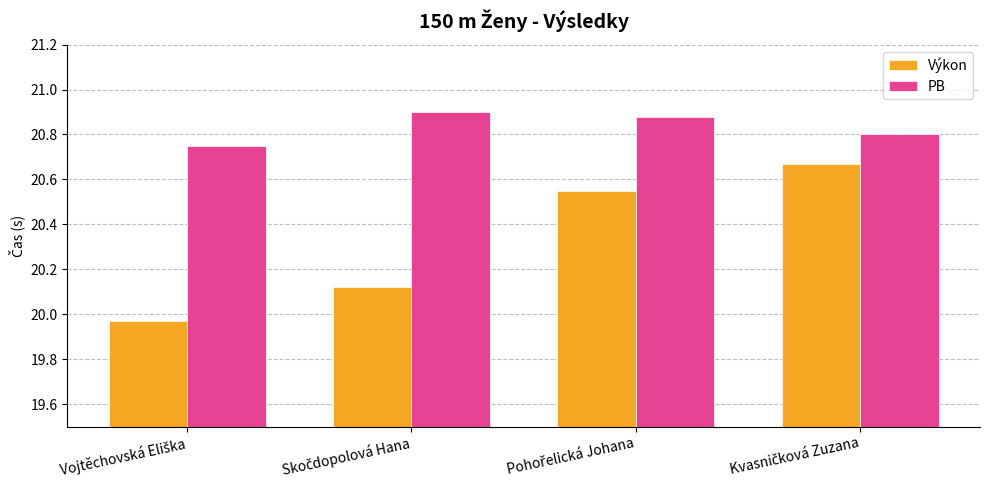

How many bars are there in total?

8